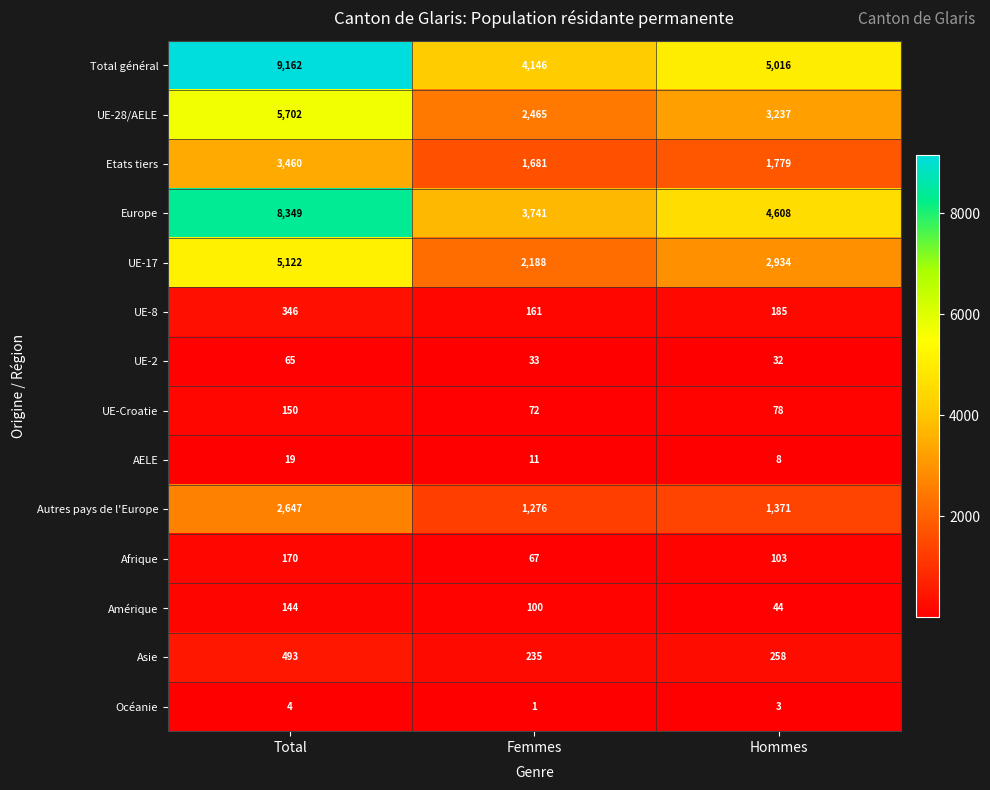

Is the value of Etats tiers at Hommes greater than the value of Asie at Hommes?

Yes